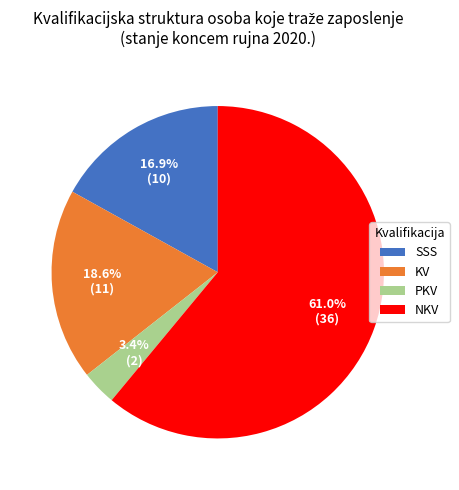

Does any single category account for the majority?

Yes